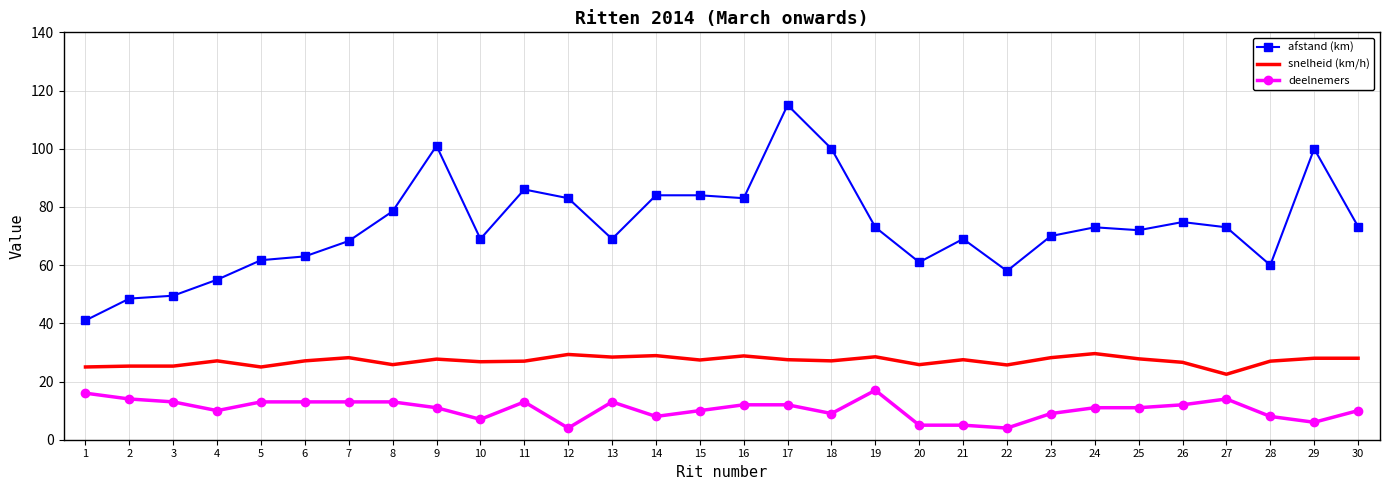

Is it true that deelnemers equals 23.4 at 13?

False